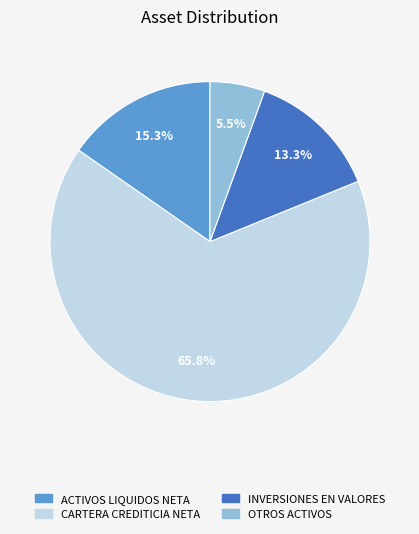

What is the total percentage of INVERSIONES EN VALORES and OTROS ACTIVOS?

18.8%